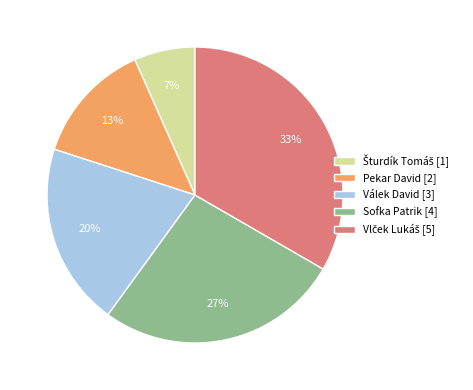

The Válek David [3] slice represents 27% of the pie. True or false?

False